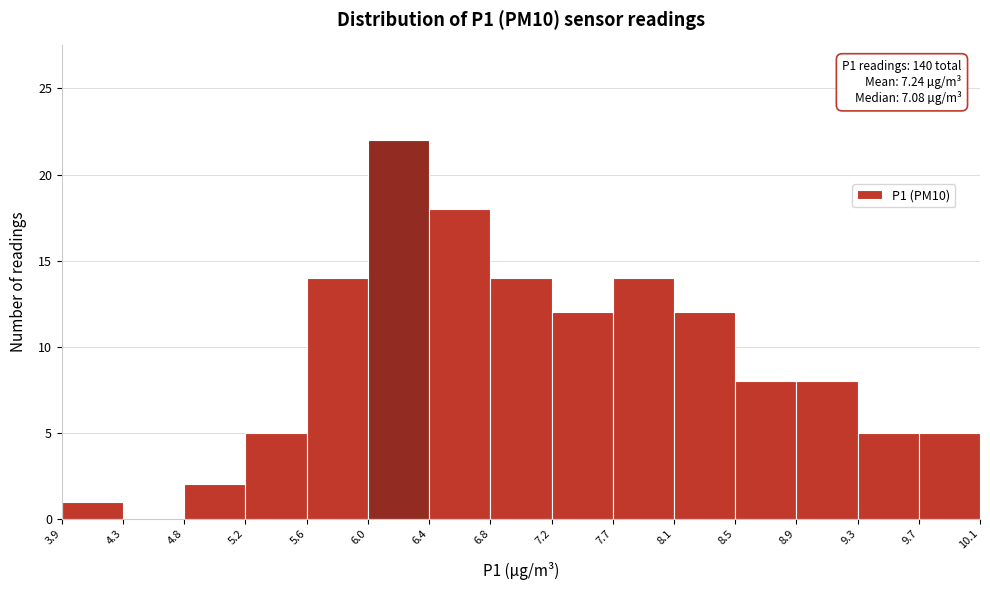

Over which range of the x-axis is the bar tallest?

6.0 to 6.4